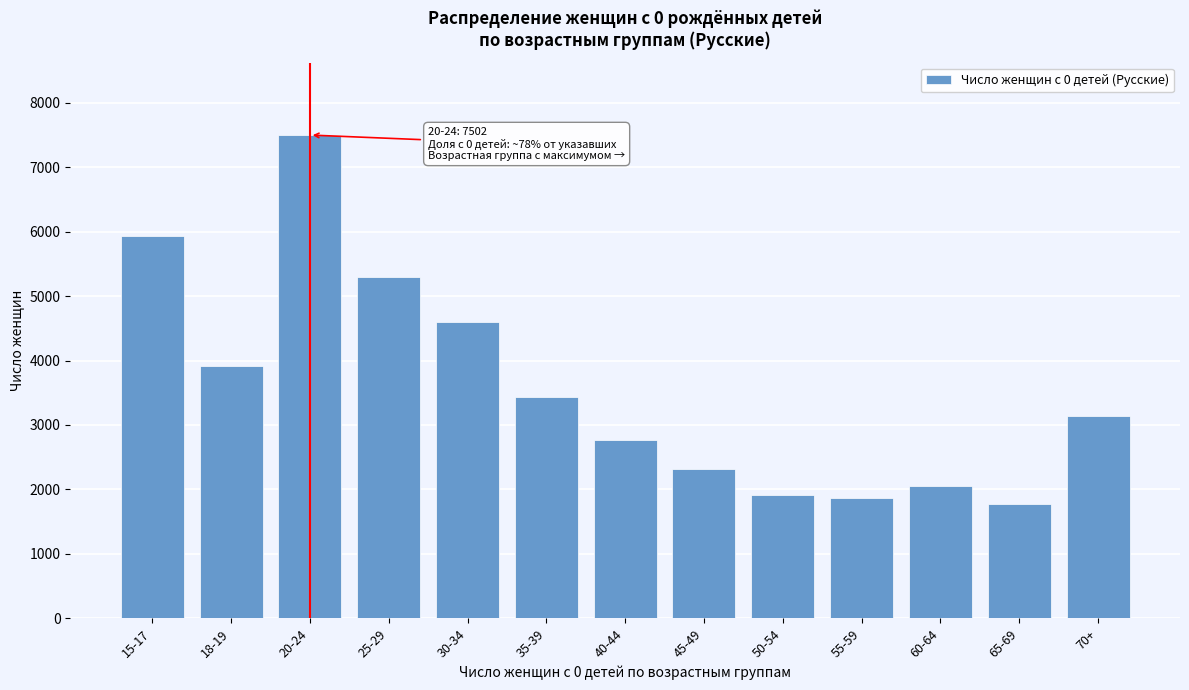

Reading left to right, transcribe all the data shown in this chart.

5936	3914	7502	5305	4601	3438	2767	2315	1908	1869	2049	1774	3138